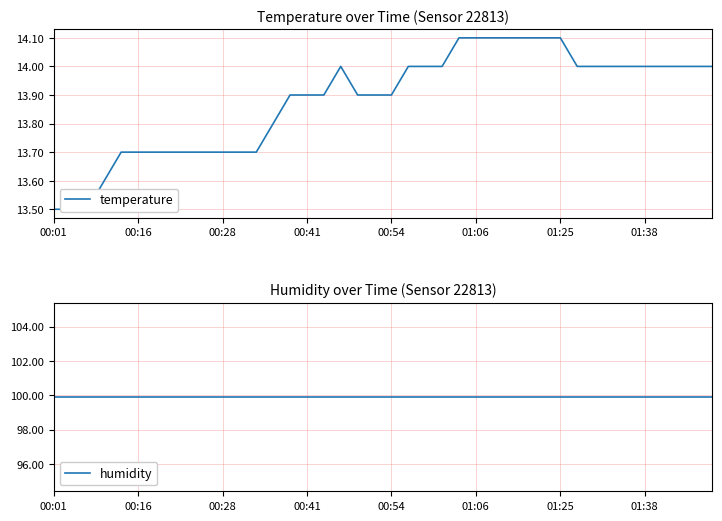

What is the average value of the temperature series?

13.9